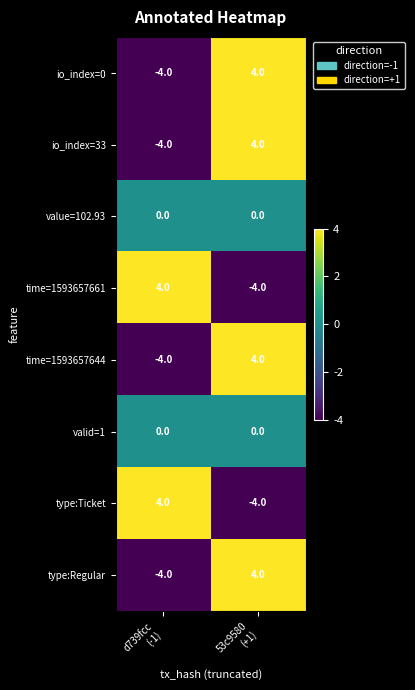

What is the maximum value for time=1593657661?

4